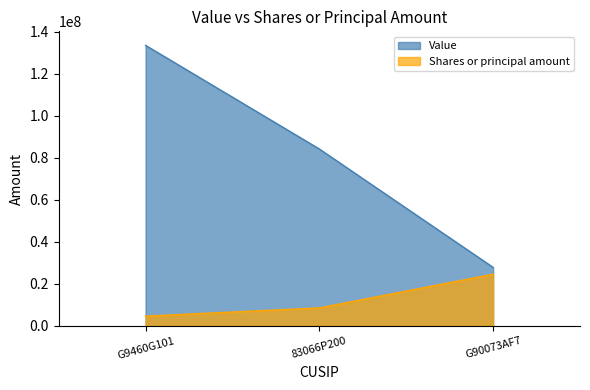

What is the label of the 3rd point from the right?

G9460G101